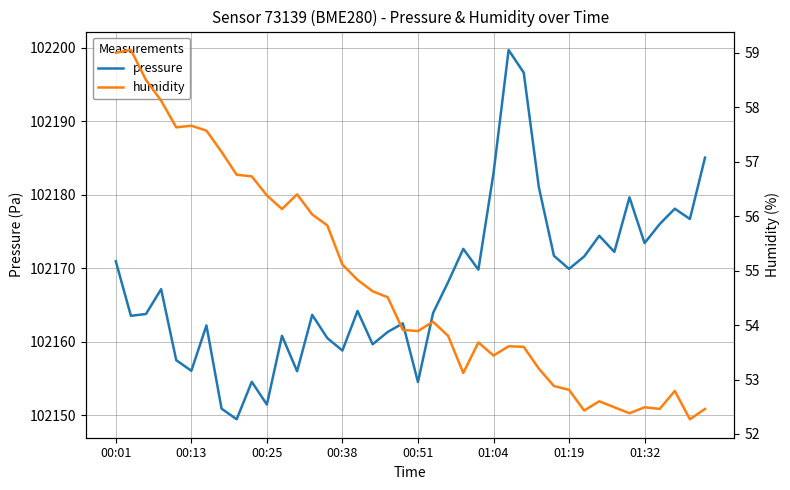

Which series changed the most between 15 and 32?

pressure